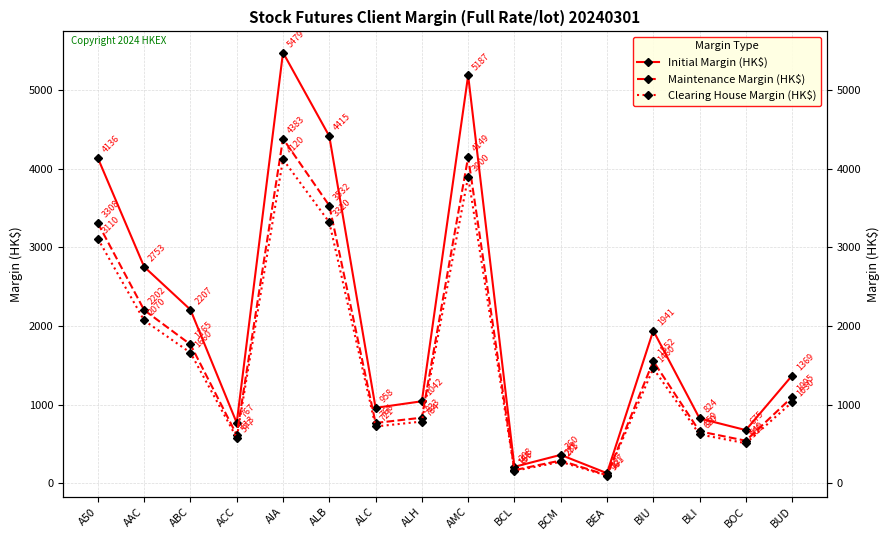

At which category does the chart reach its minimum across all series?

BEA